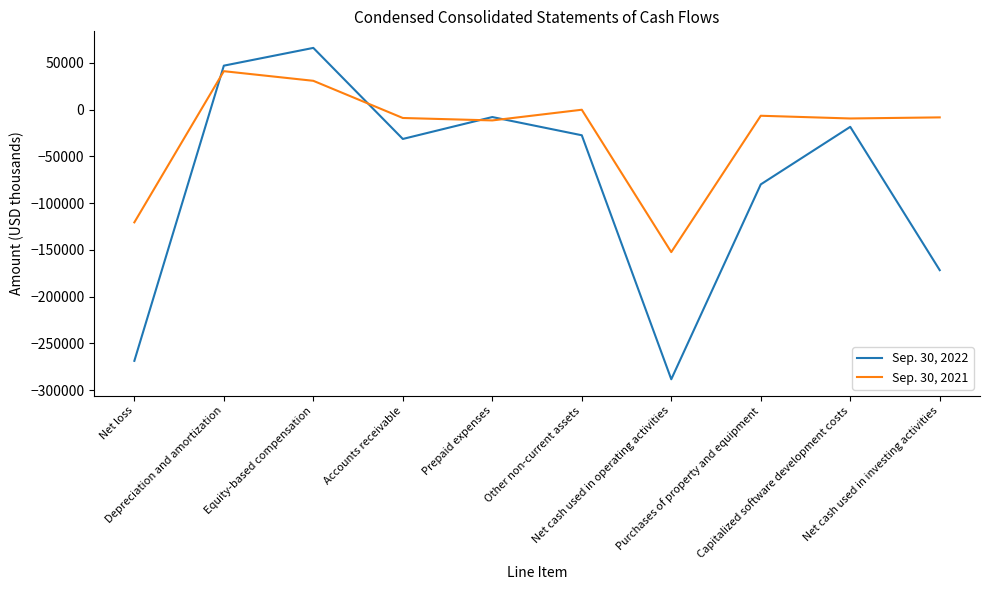

What is the approximate value of Sep. 30, 2022 at Net cash used in operating activities, to the nearest 50?

-288350